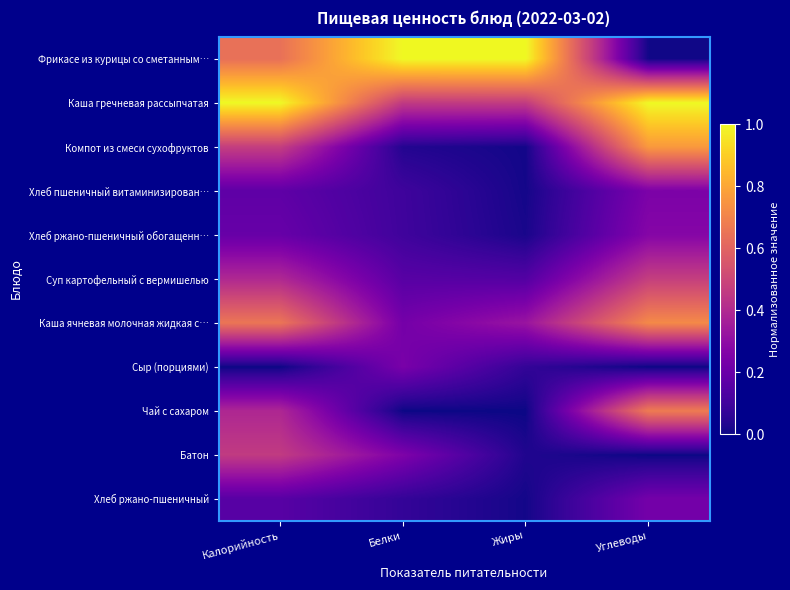

Between Жиры and Углеводы, which is larger?

Жиры